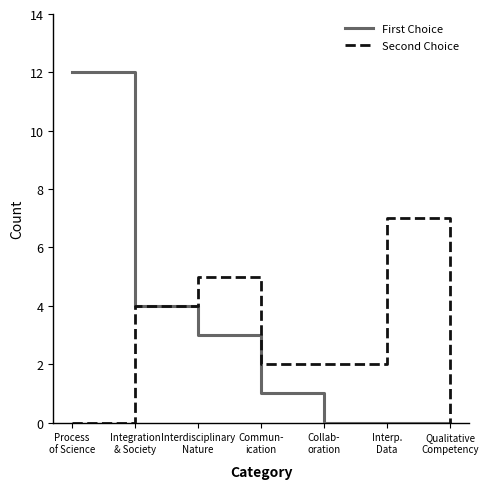

What is the spread (max minus min) of values at Collab-
oration?

2